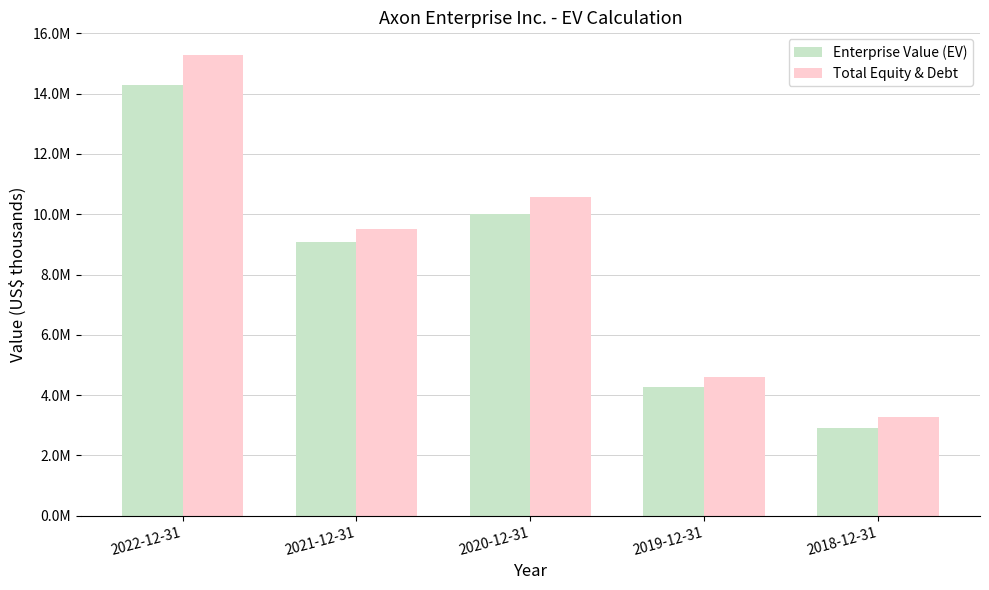

Between 2019-12-31 and 2020-12-31, which is larger?

2020-12-31